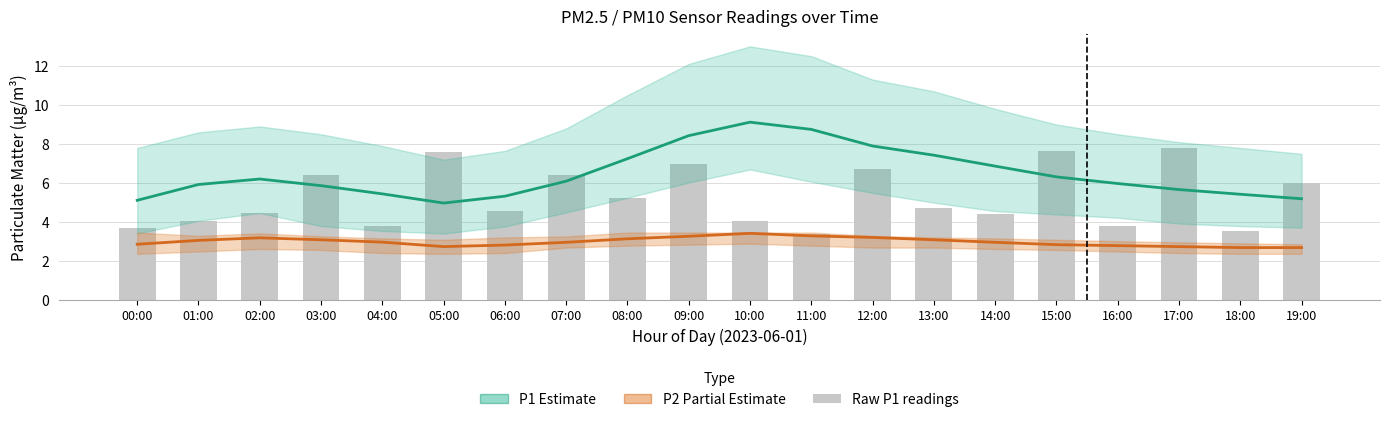

Is it true that P2 (Partial Estimate) equals 0.7 at 01:00?

False